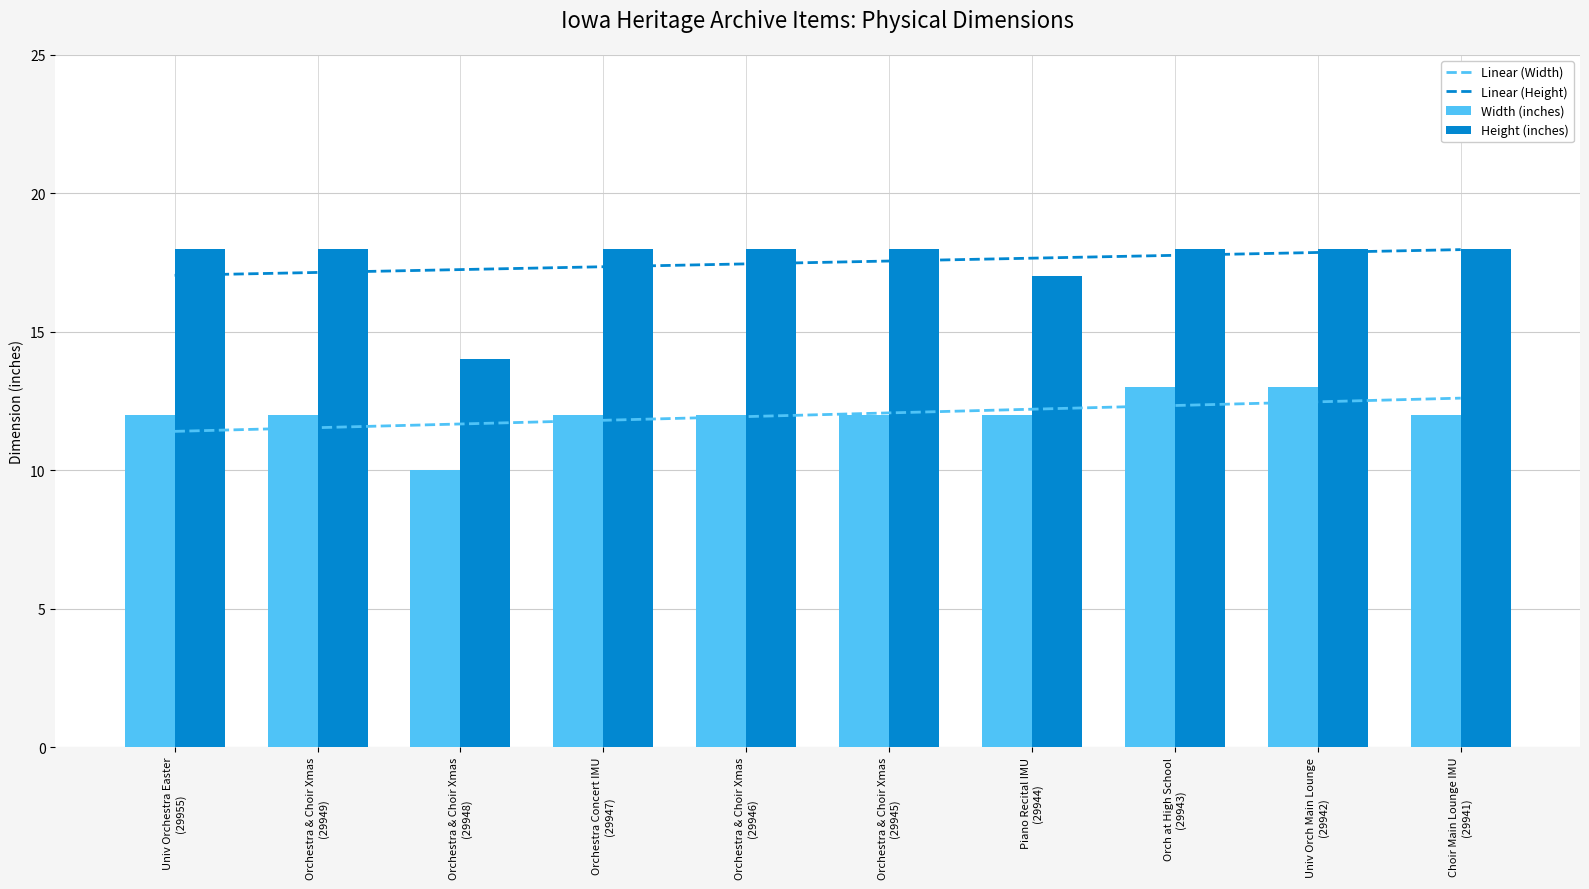

What are all the series names shown in the legend?

Linear (Width), Linear (Height), Width (inches), Height (inches)